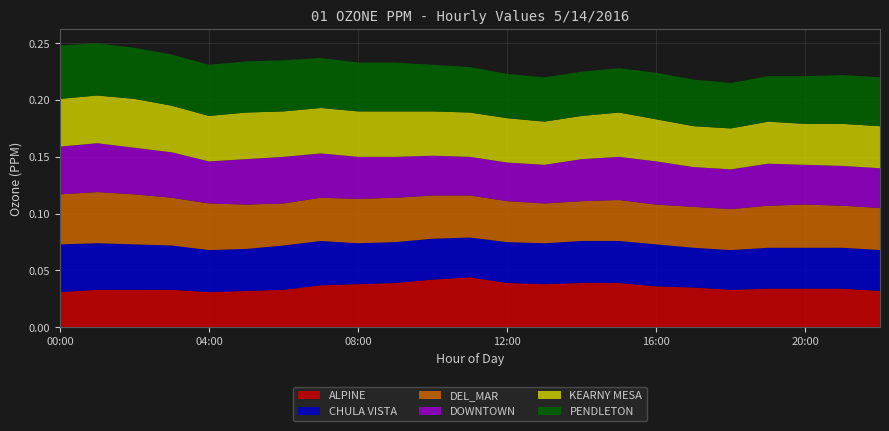

What are all the series names shown in the legend?

ALPINE, CHULA VISTA, DEL_MAR, DOWNTOWN, KEARNY MESA, PENDLETON